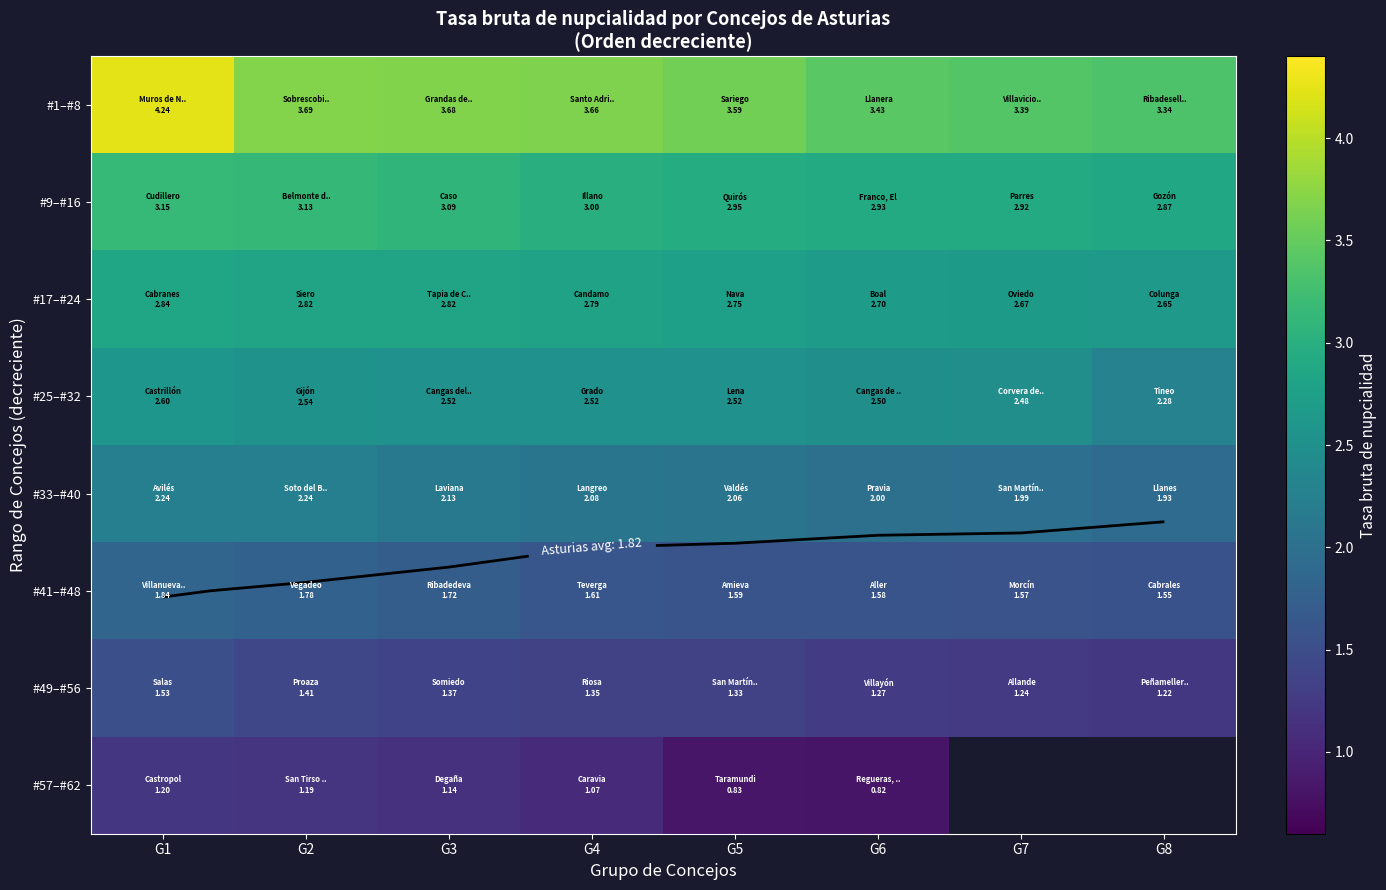

What value does the #41–#48 series have at G8?

1.6